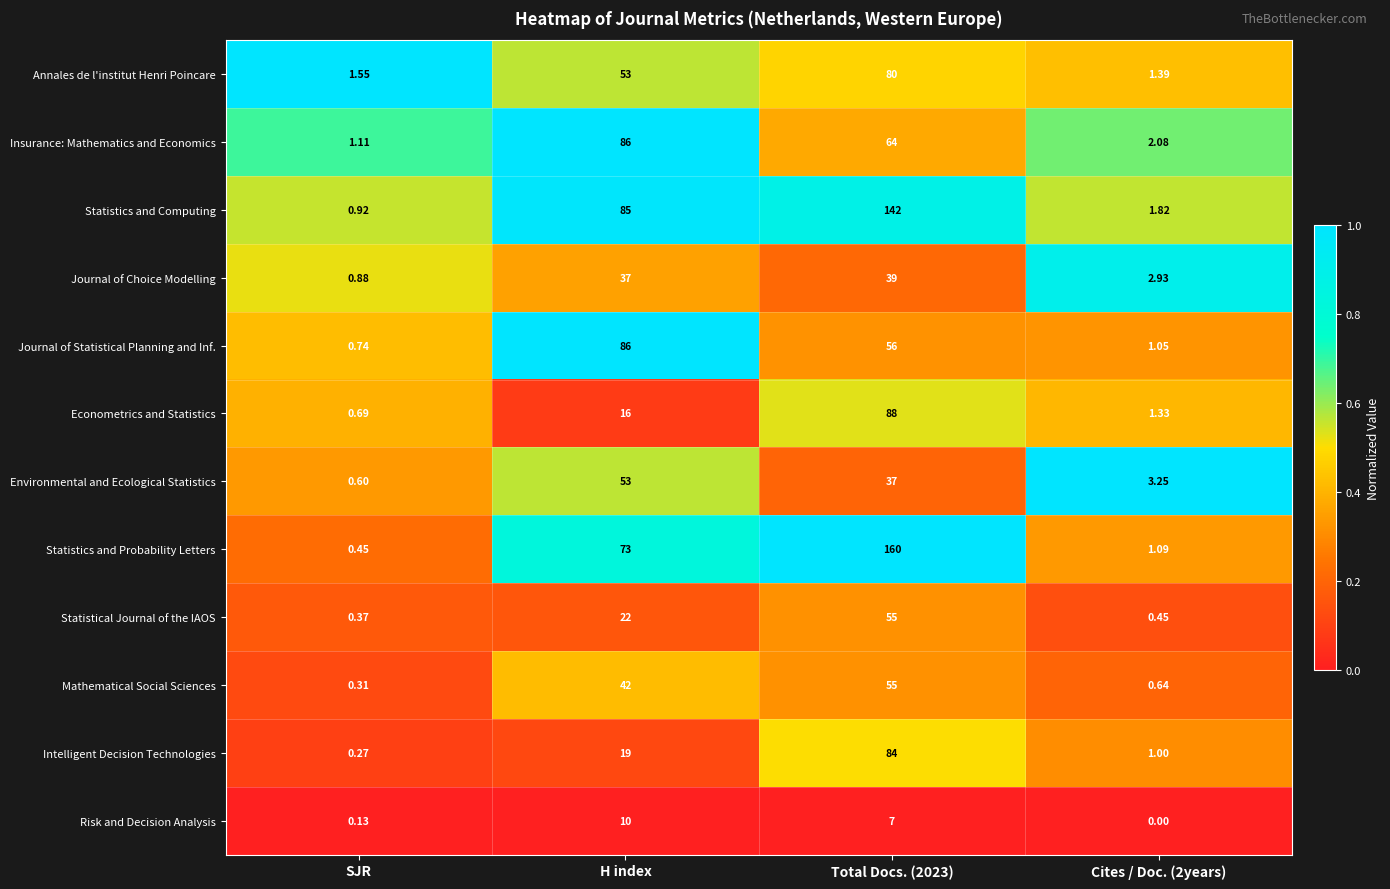

At how many categories does at least one series exceed 0?

4